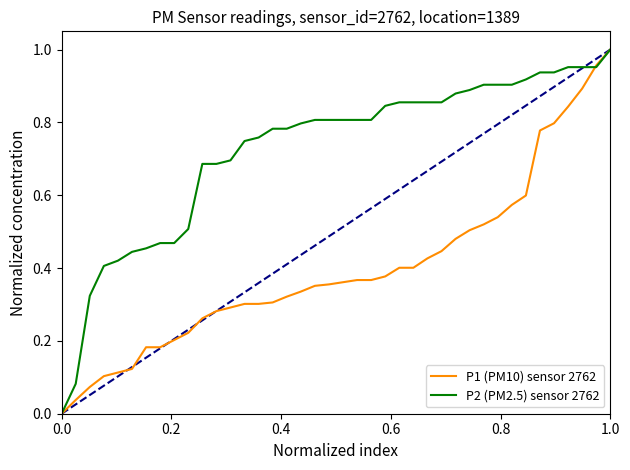

List the series in order of their overall mean, lowest first.

P1 (PM10) sensor 2762, P2 (PM2.5) sensor 2762